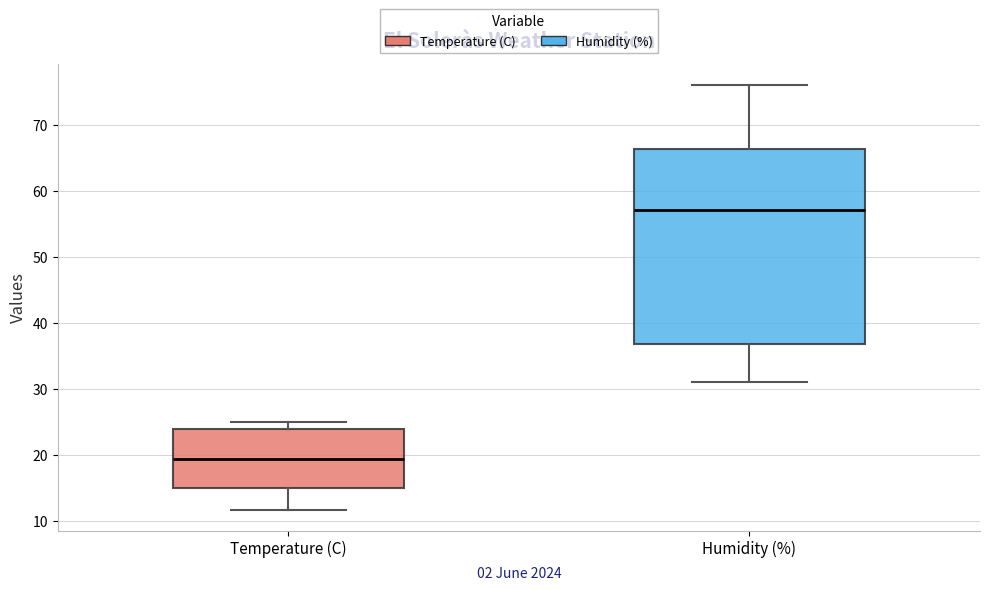

Where is the upper edge of the box for Temperature (C) on the y-axis? The values are not printed on the chart, so give them approximately, as read against the axis.

24